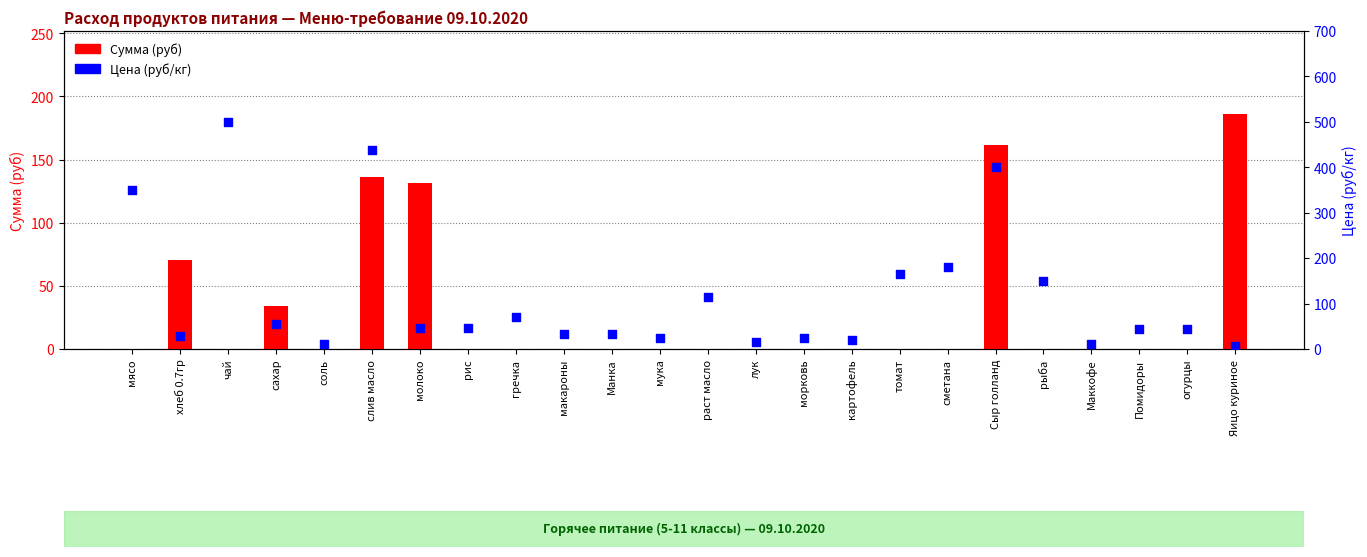

What is the total value across all series at картофель?

20.0